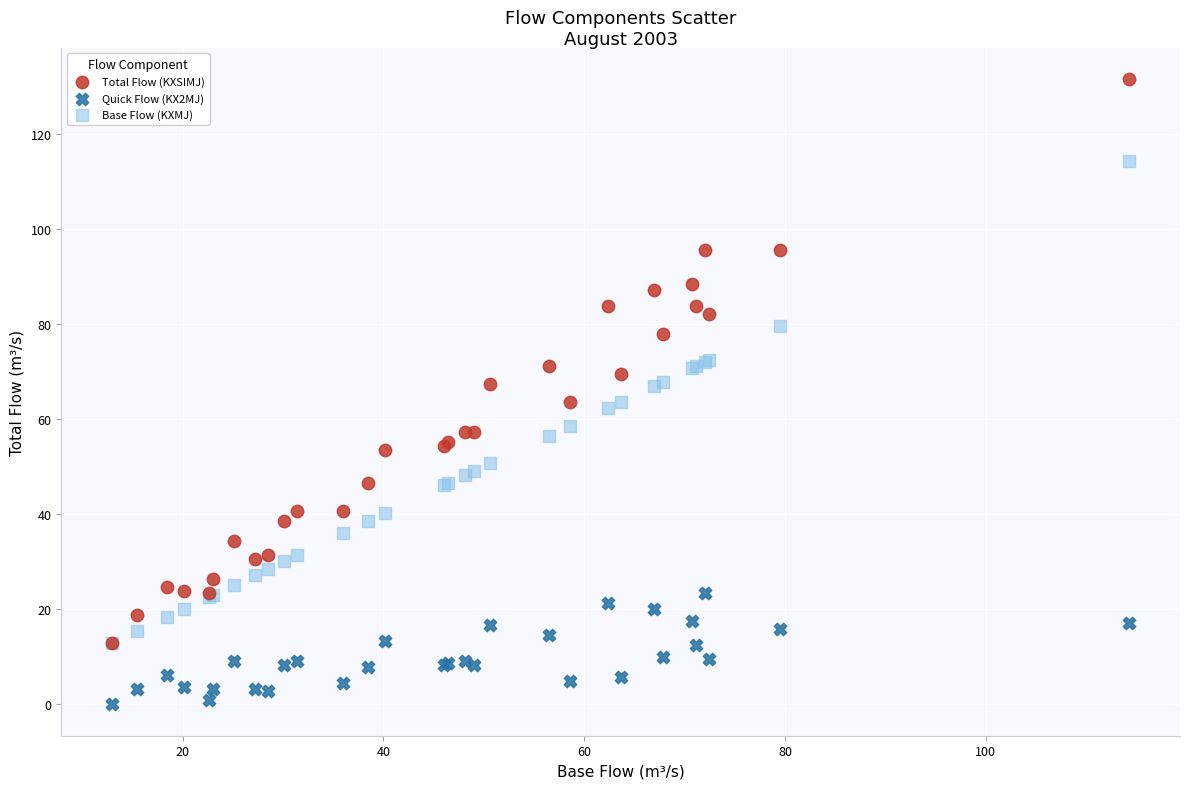

Which series reaches the maximum Y coordinate?

Total Flow (KXSIMJ)